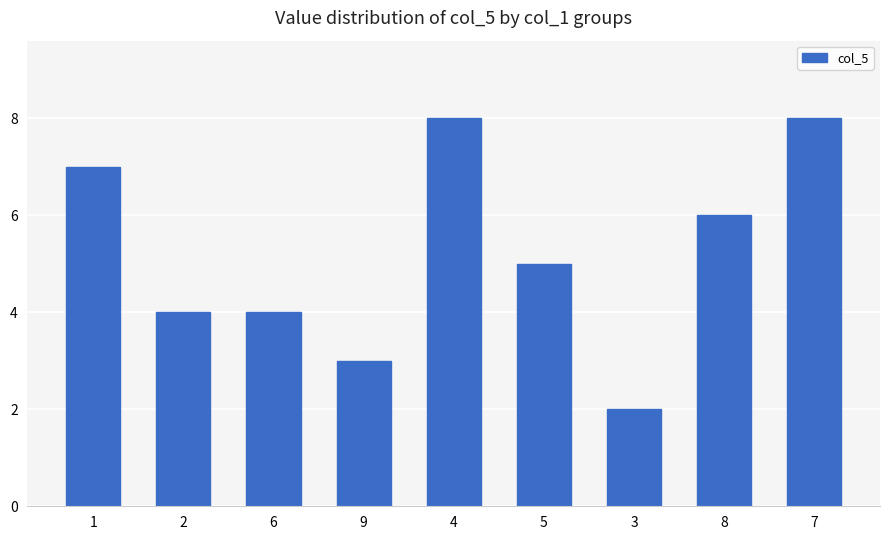

How many data points are less than 5?

4